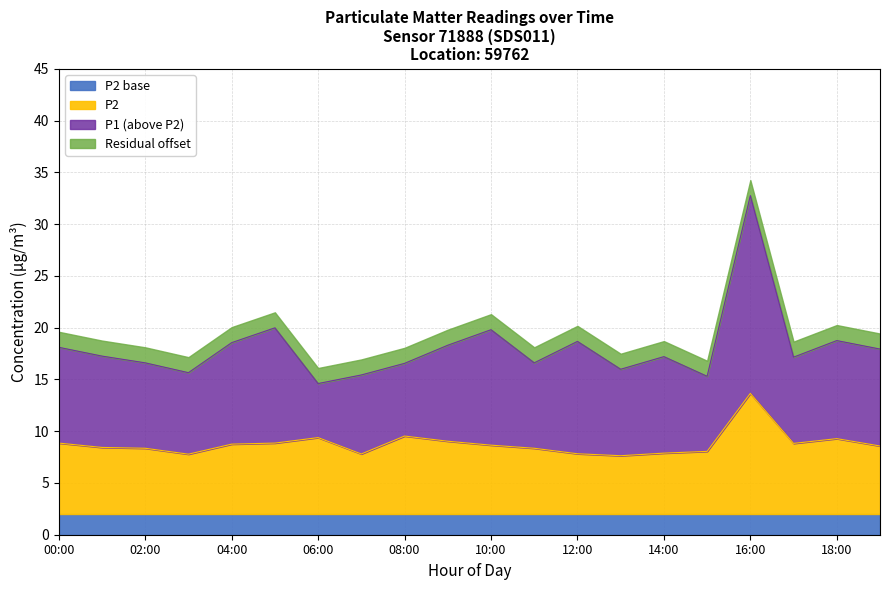

Read the P1 value at 11:00.

16.6